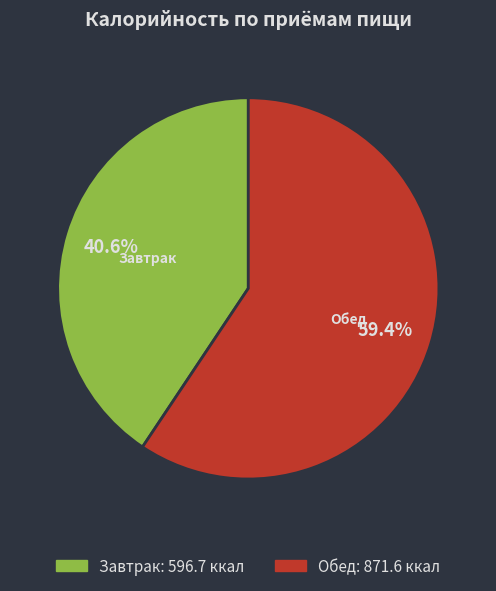

How many slices are in this pie chart?

2